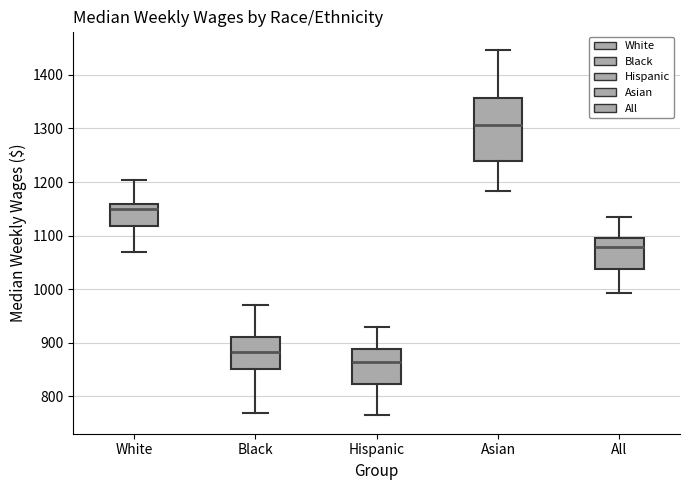

Reading left to right, read every box against the y-axis: the position of its median line, the range the box covers, and the ends of its whiskers. The values are not printed on the chart, so give them approximately, as read against the axis.

White: median 1150, box 1120 to 1160, whiskers 1070 to 1200
Black: median 880, box 850 to 910, whiskers 770 to 970
Hispanic: median 860, box 820 to 890, whiskers 760 to 930
Asian: median 1310, box 1240 to 1360, whiskers 1180 to 1450
All: median 1080, box 1040 to 1100, whiskers 990 to 1130